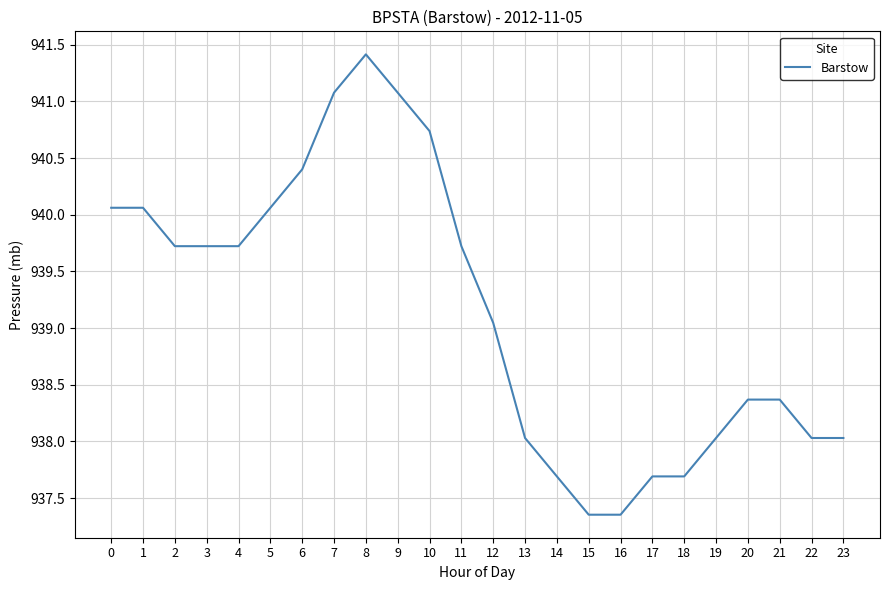

The value at 18 is 1656.1. True or false?

False